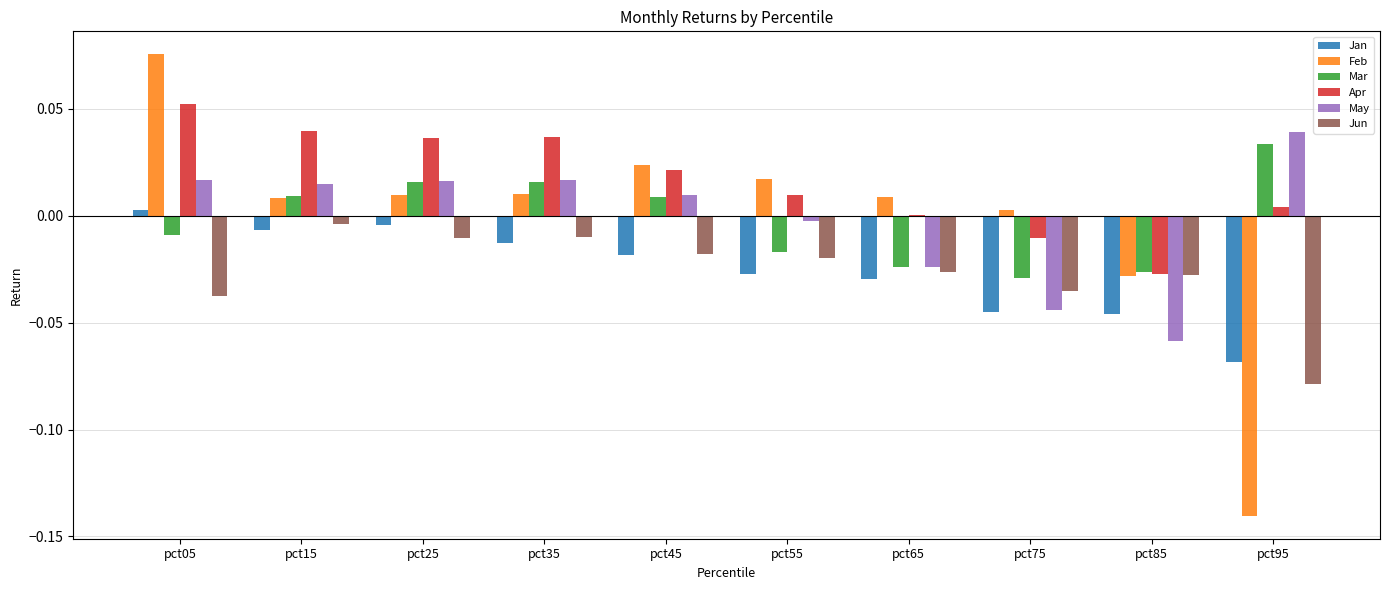

How many series are shown in this chart?

6